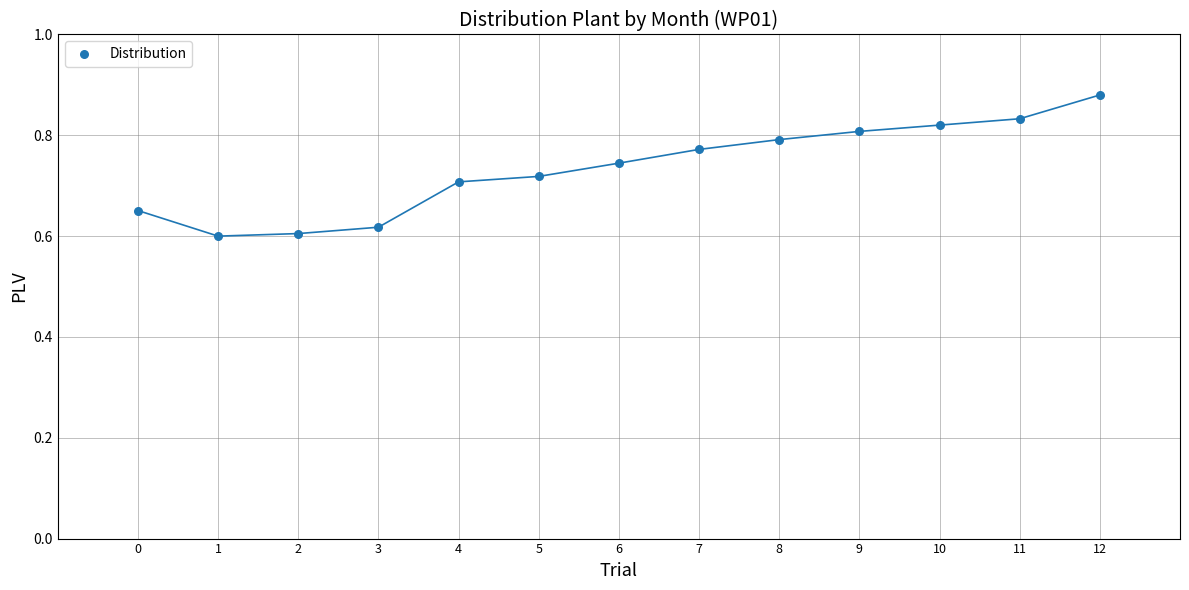

What is the range of Y values (max minus min)?

0.3